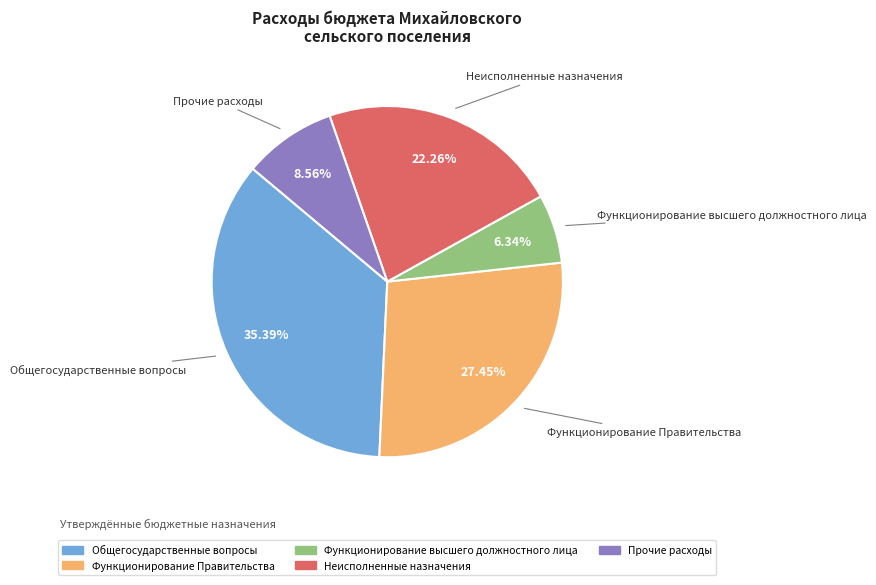

Does any single category account for the majority?

No